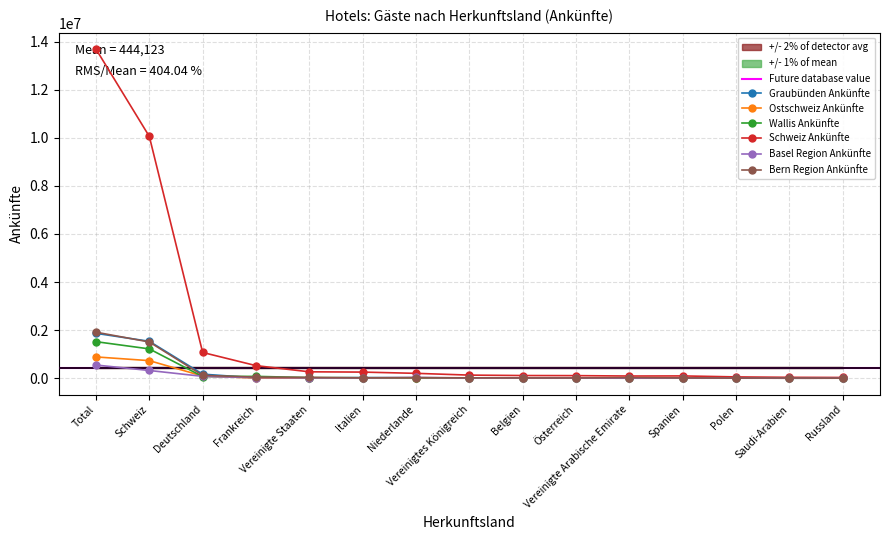

Reading left to right, extract all data points from this chart.

Graubünden Ankünfte: Total=1866300	Schweiz=1534832	Deutschland=168723	Frankreich=14076	Vereinigte Staaten=10868	Italien=26730	Niederlande=13217	Vereinigtes Königreich=6708	Belgien=15283	Österreich=14060	Vereinigte Arabische Emirate=1995	Spanien=2621	Polen=16071	Saudi-Arabien=322	Russland=1967
Ostschweiz Ankünfte: Total=885298	Schweiz=730737	Deutschland=89931	Frankreich=7101	Vereinigte Staaten=3451	Italien=8547	Niederlande=4981	Vereinigtes Königreich=1747	Belgien=1910	Österreich=11547	Vereinigte Arabische Emirate=654	Spanien=1930	Polen=2155	Saudi-Arabien=488	Russland=1315
Wallis Ankünfte: Total=1519915	Schweiz=1219271	Deutschland=69572	Frankreich=76413	Vereinigte Staaten=25341	Italien=17489	Niederlande=17013	Vereinigtes Königreich=13562	Belgien=13842	Österreich=7459	Vereinigte Arabische Emirate=2655	Spanien=6671	Polen=3998	Saudi-Arabien=655	Russland=1985
Schweiz Ankünfte: Total=13688673	Schweiz=10056647	Deutschland=1071148	Frankreich=523455	Vereinigte Staaten=266193	Italien=254307	Niederlande=202573	Vereinigtes Königreich=129070	Belgien=111293	Österreich=107129	Vereinigte Arabische Emirate=90948	Spanien=95127	Polen=54553	Saudi-Arabien=37141	Russland=30495
Basel Region Ankünfte: Total=548293	Schweiz=321116	Deutschland=77697	Frankreich=22726	Vereinigte Staaten=14414	Italien=14007	Niederlande=31444	Vereinigtes Königreich=7597	Belgien=8472	Österreich=4923	Vereinigte Arabische Emirate=435	Spanien=7037	Polen=2668	Saudi-Arabien=500	Russland=1241
Bern Region Ankünfte: Total=1913908	Schweiz=1507066	Deutschland=120032	Frankreich=45384	Vereinigte Staaten=35146	Italien=16093	Niederlande=24533	Vereinigtes Königreich=14303	Belgien=10680	Österreich=10033	Vereinigte Arabische Emirate=22158	Spanien=11547	Polen=5113	Saudi-Arabien=10440	Russland=1926